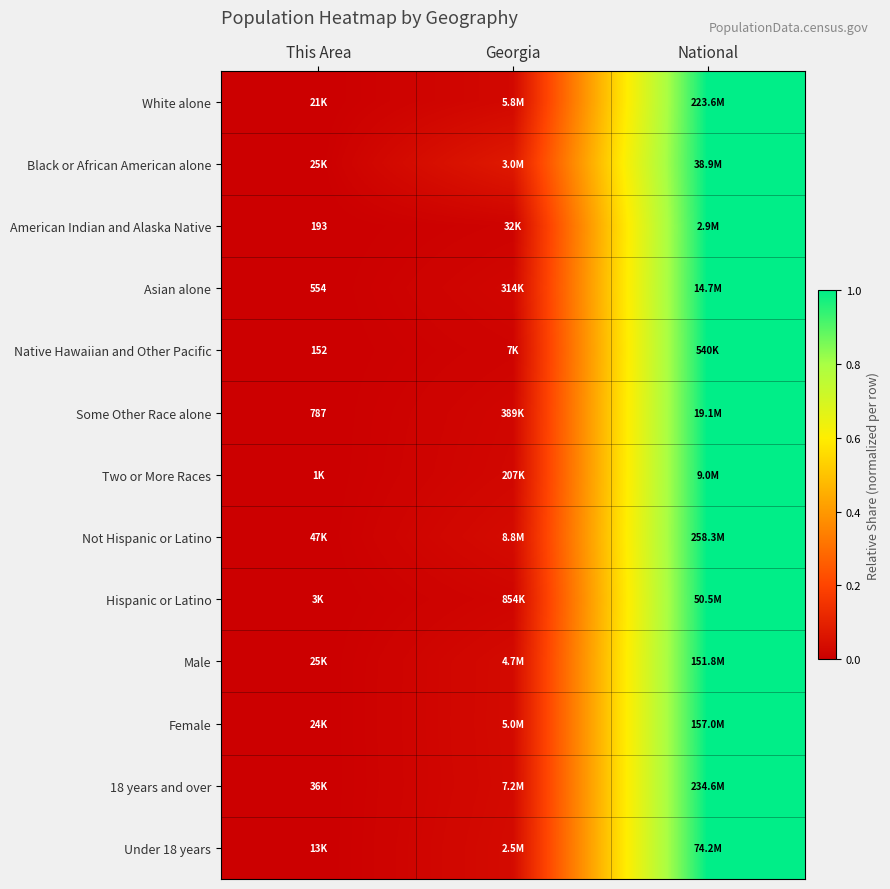

Which label corresponds to the smallest value in the chart?

This Area